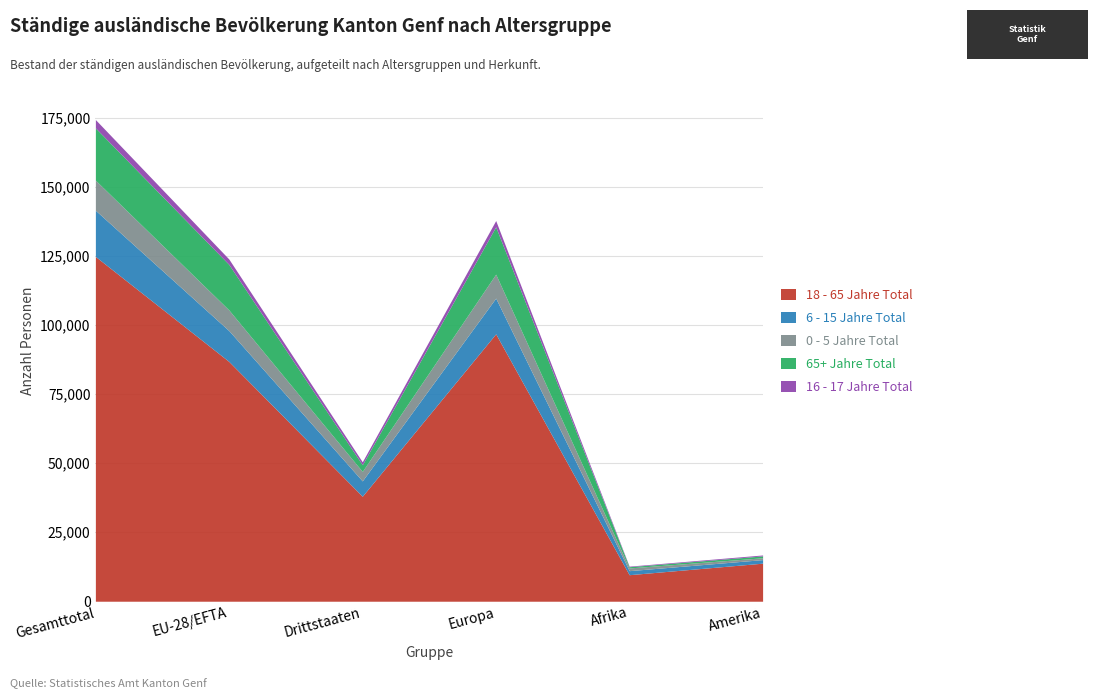

List the labels in order of 0 - 5 Jahre Total value, smallest first.

Amerika, Afrika, Drittstaaten, EU-28/EFTA, Europa, Gesamttotal